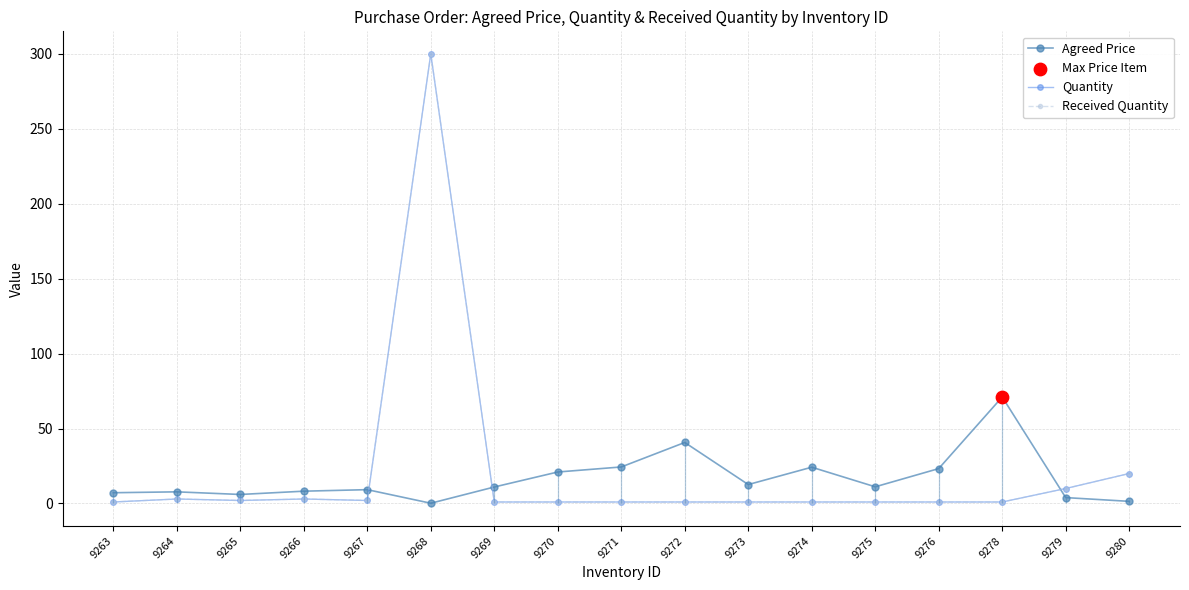

Which series contains the highest Y value?

Quantity